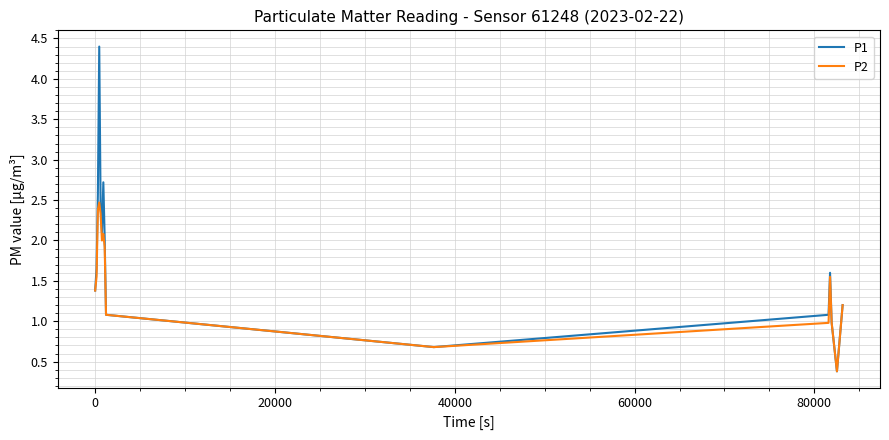

True or false: P1 has more than 1 interior local peaks.

True